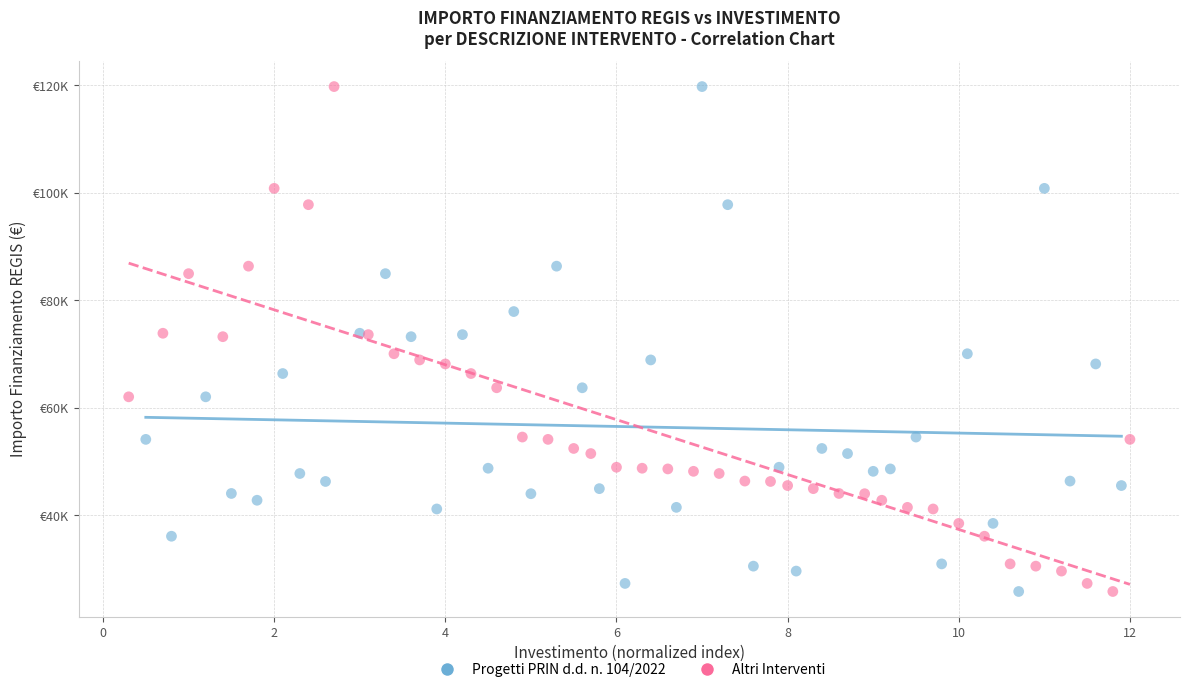

What are all the series names shown in the legend?

Progetti PRIN d.d. n. 104/2022, Altri Interventi